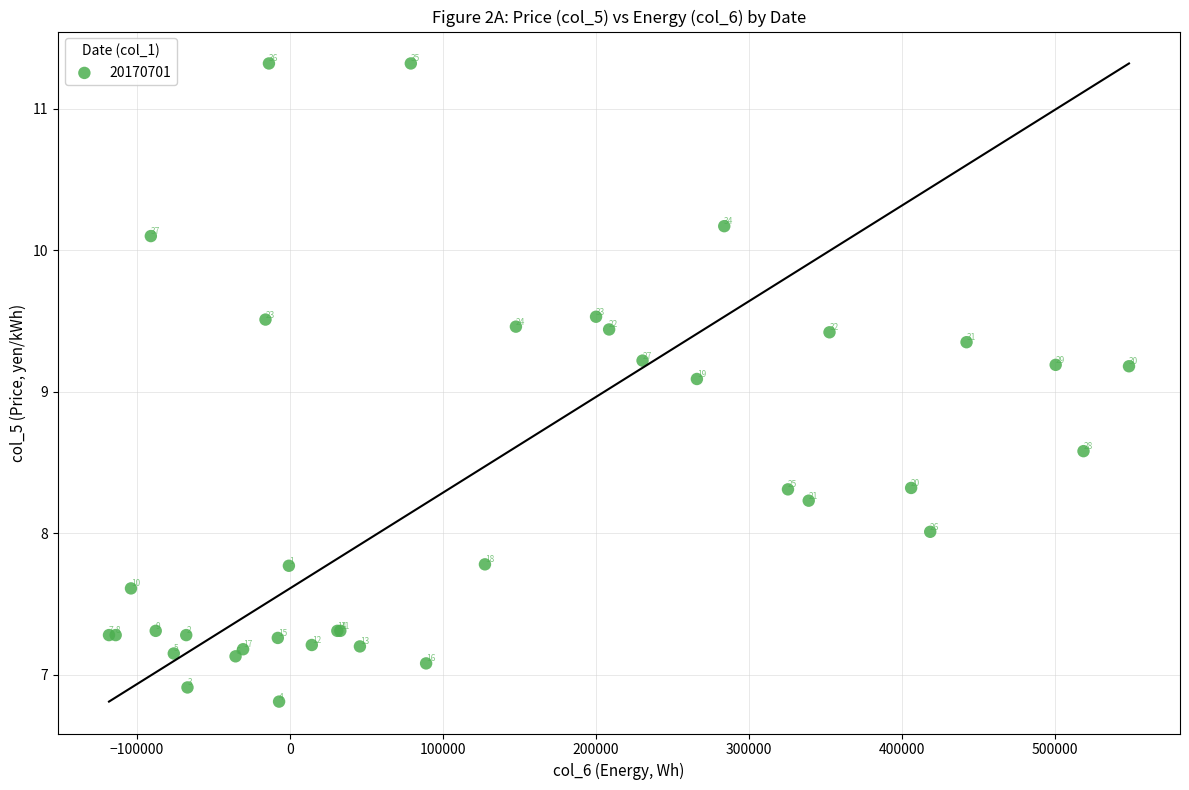

What Y value in the scatter plot is closest to 9?

9.1